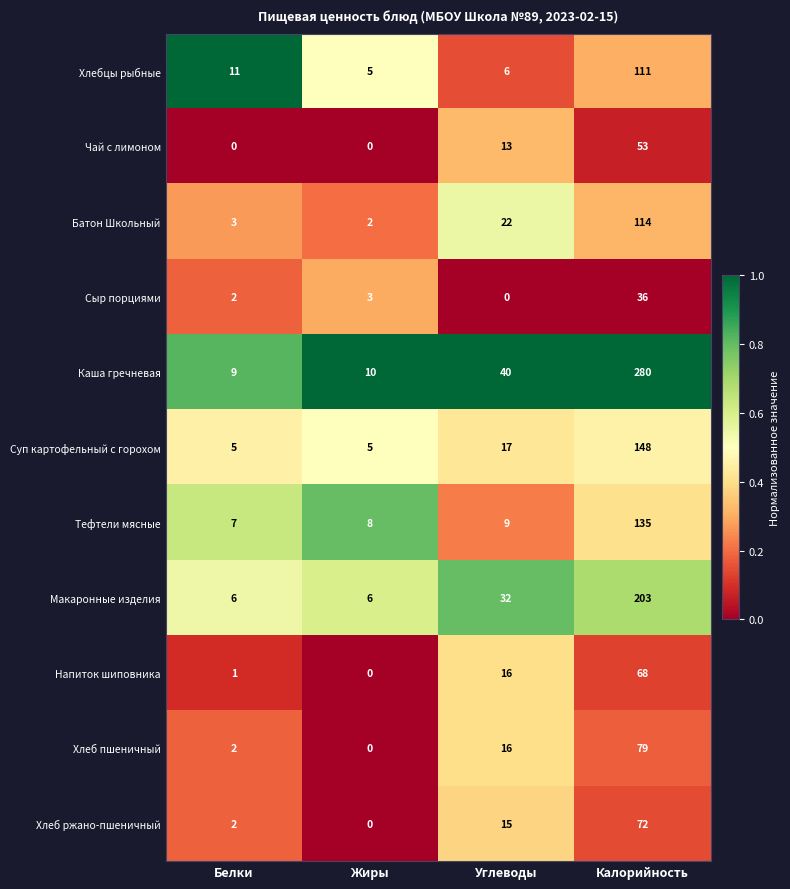

How many series are shown in this chart?

11